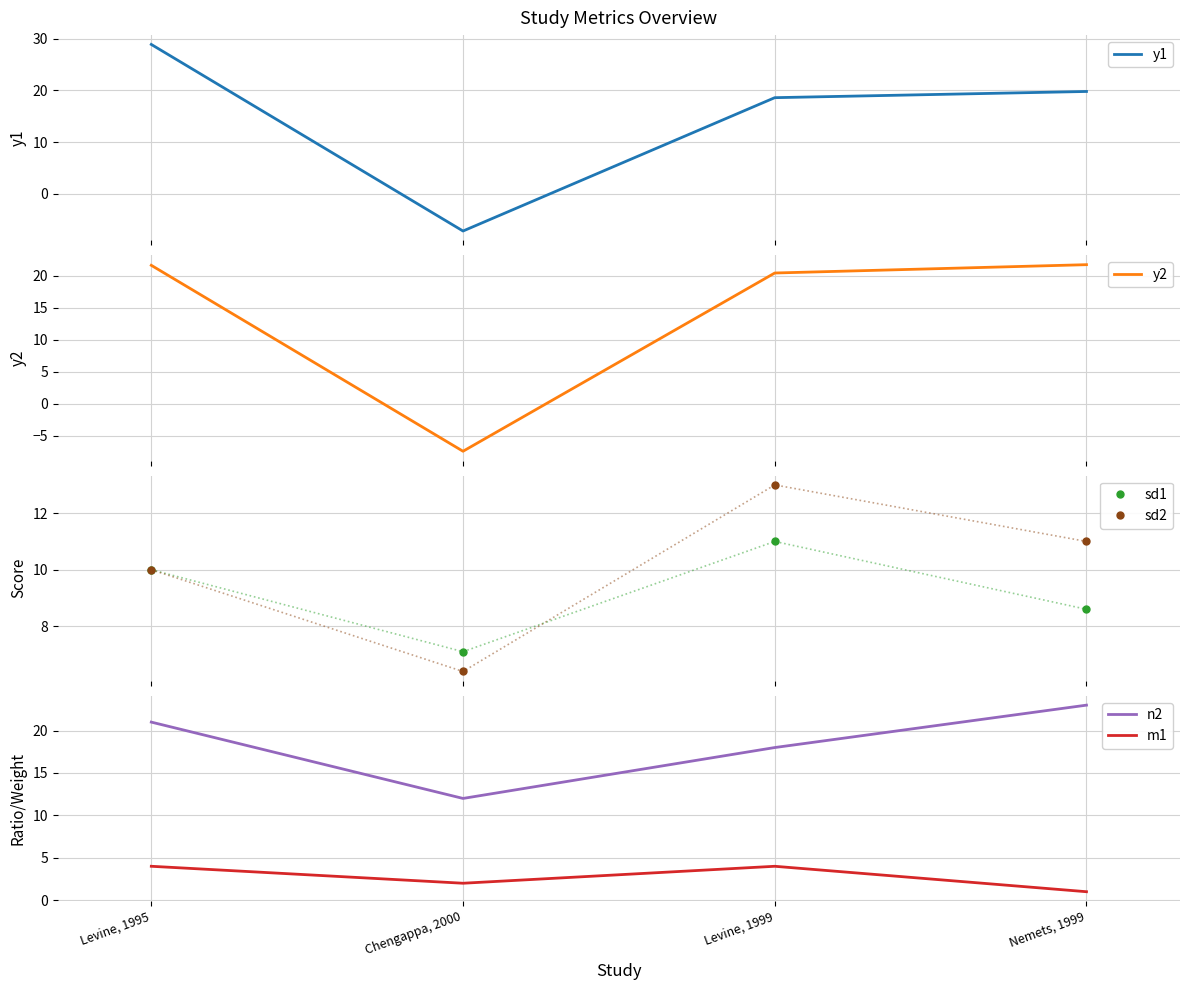

Is the value of y2 at Levine, 1995 greater than the value of sd2 at Nemets, 1999?

Yes